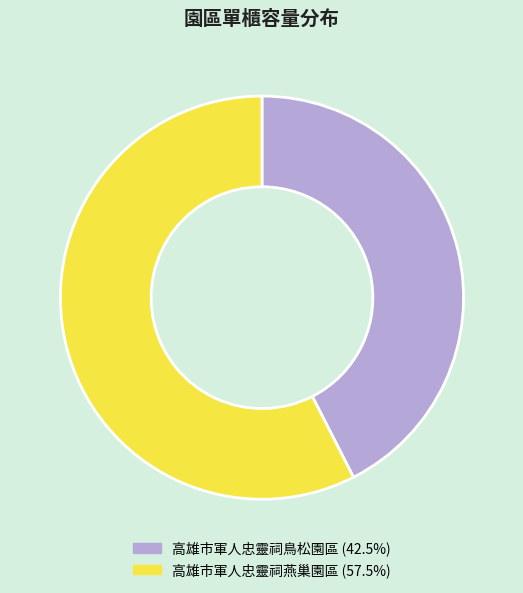

What is the majority slice?

高雄市軍人忠靈祠燕巢園區